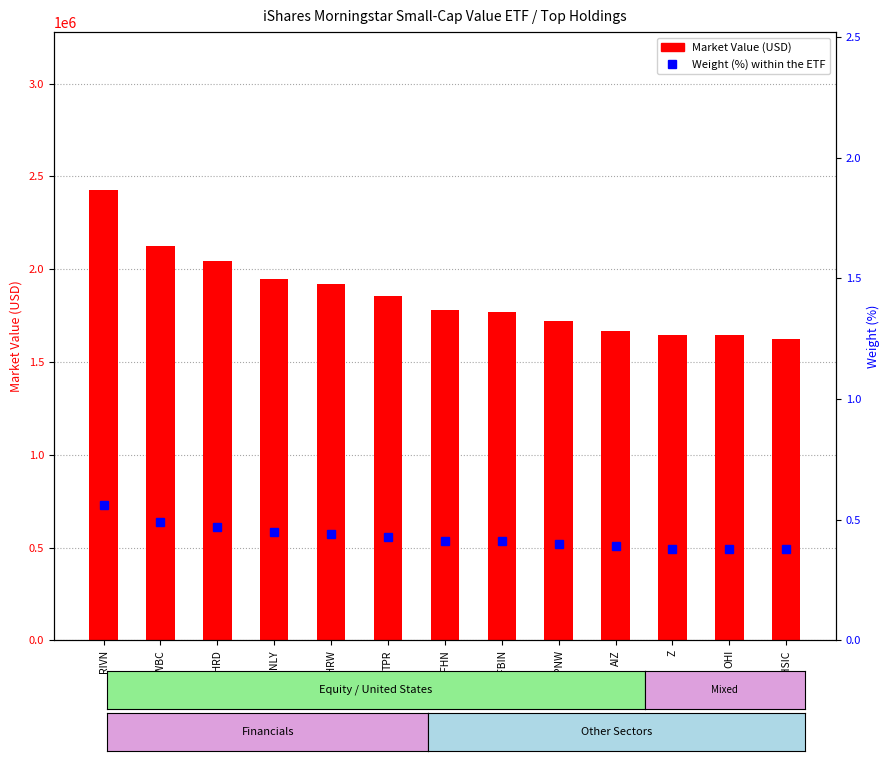

At which label is Market Value (USD) closest to 2024355?

CHRD